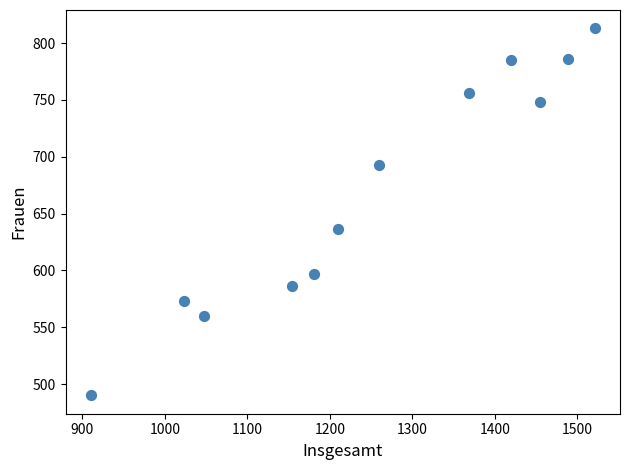

What Y value in the scatter plot is closest to 651?

636